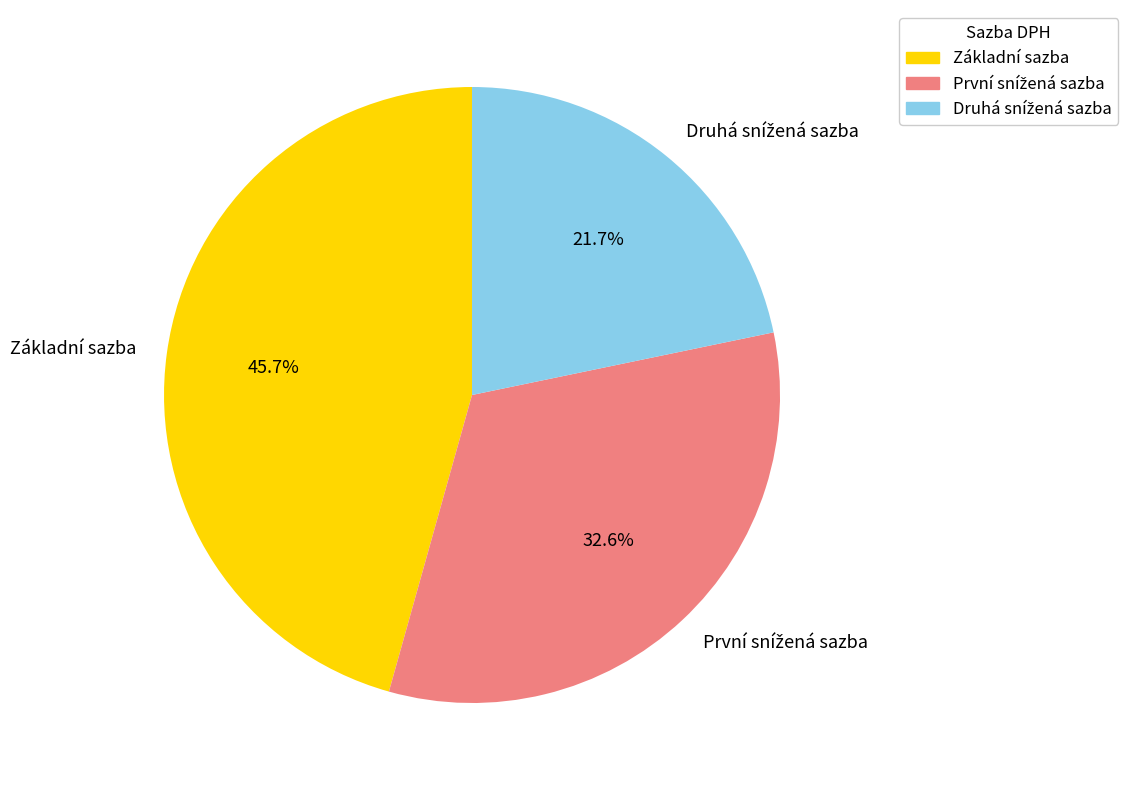

How much of the chart is everything except Základní sazba?

54.3%